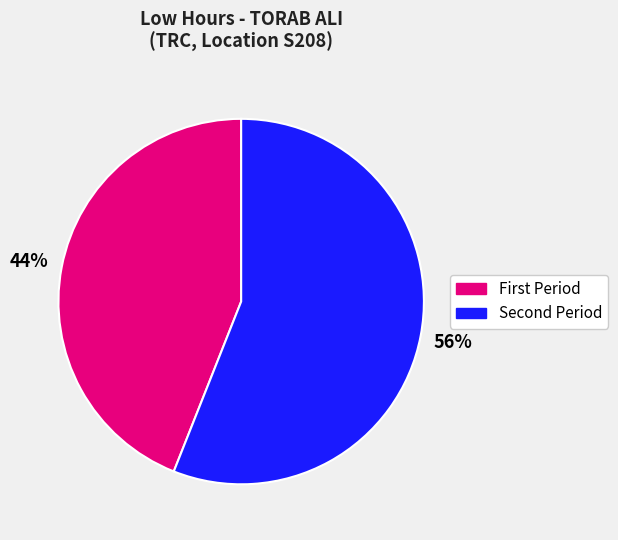

To the nearest percent, what is the difference between the largest and smallest slice percentages?

12%